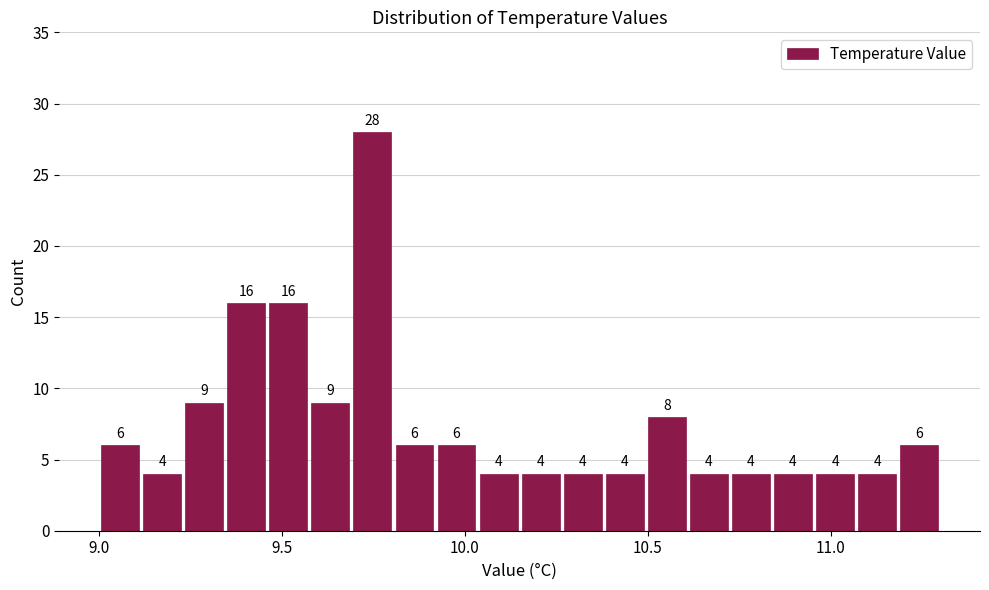

Read against the x-axis, roughly where is the centre of the tallest bar?

9.75